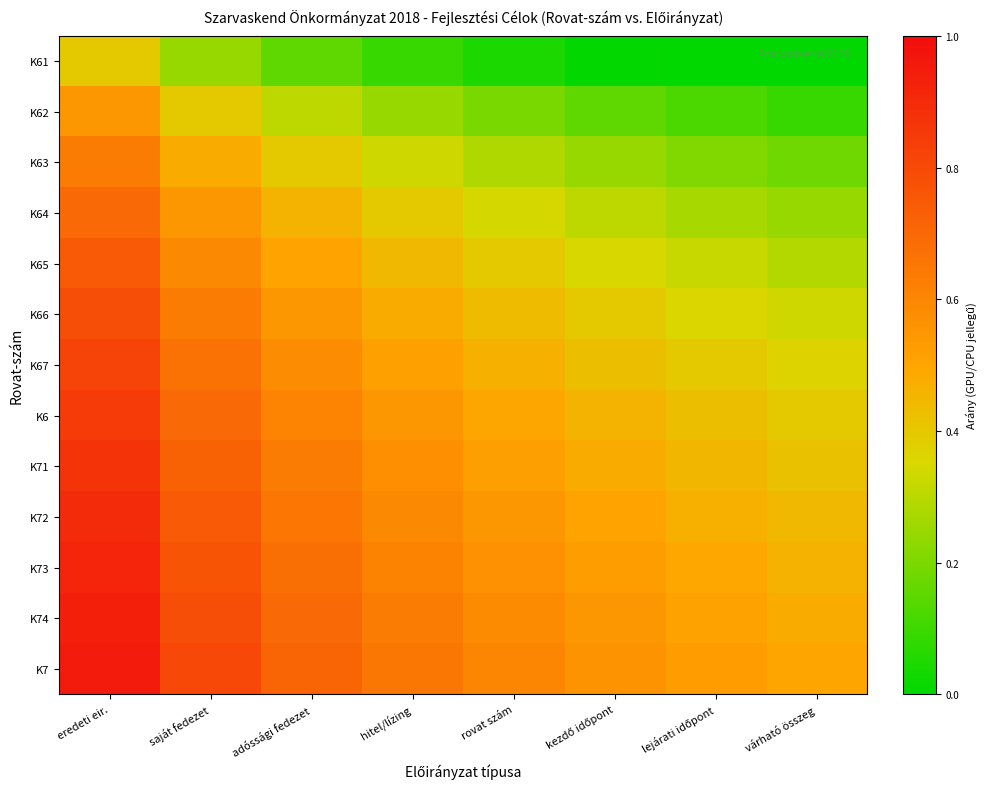

What is the spread (max minus min) of values at adóssági fedezet?

0.6